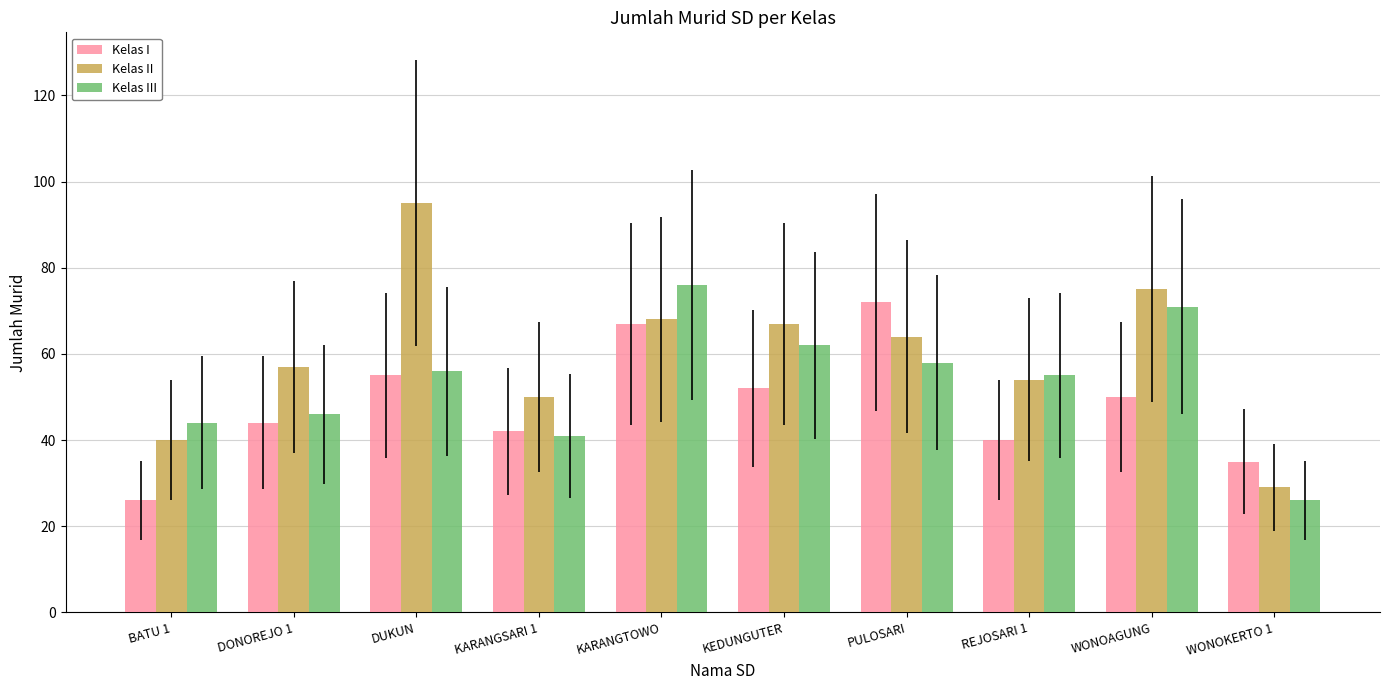

The value of Kelas III at REJOSARI 1 is 83. True or false?

False